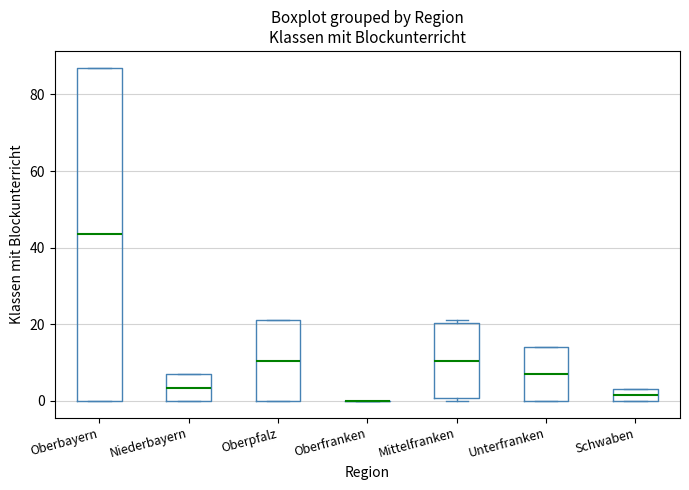

Reading left to right, transcribe this box plot: for each box, give where its median line is, the range the box spans, and where its two whiskers end, as read against the y-axis. The values are not printed on the chart, so give them approximately, as read against the axis.

Oberbayern: median 44, box 0 to 88, whiskers 0 to 88
Niederbayern: median 4, box 0 to 8, whiskers 0 to 8
Oberpfalz: median 10, box 0 to 22, whiskers 0 to 22
Oberfranken: box collapsed to a line at 0, whiskers 0 to 0
Mittelfranken: median 10, box 0 to 20, whiskers 0 (just below the box's lower edge) to 22
Unterfranken: median 8, box 0 to 14, whiskers 0 to 14
Schwaben: median 2, box 0 to 4, whiskers 0 to 4